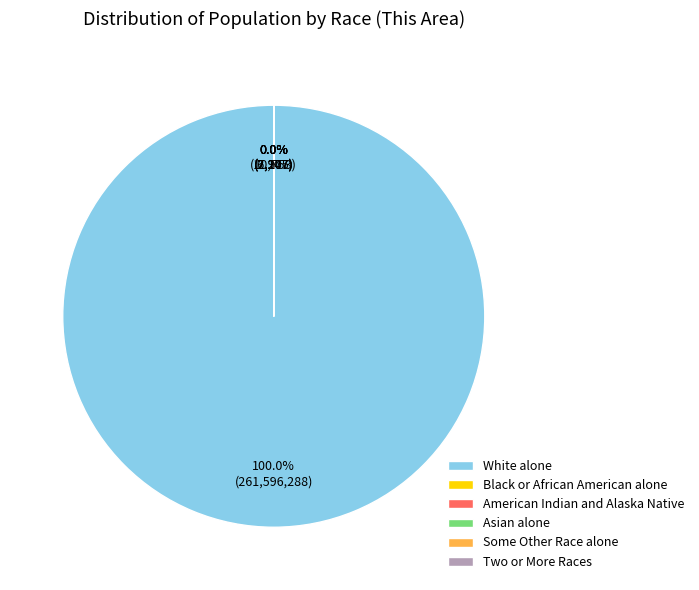

Is there any slice that represents more than half of the pie?

Yes